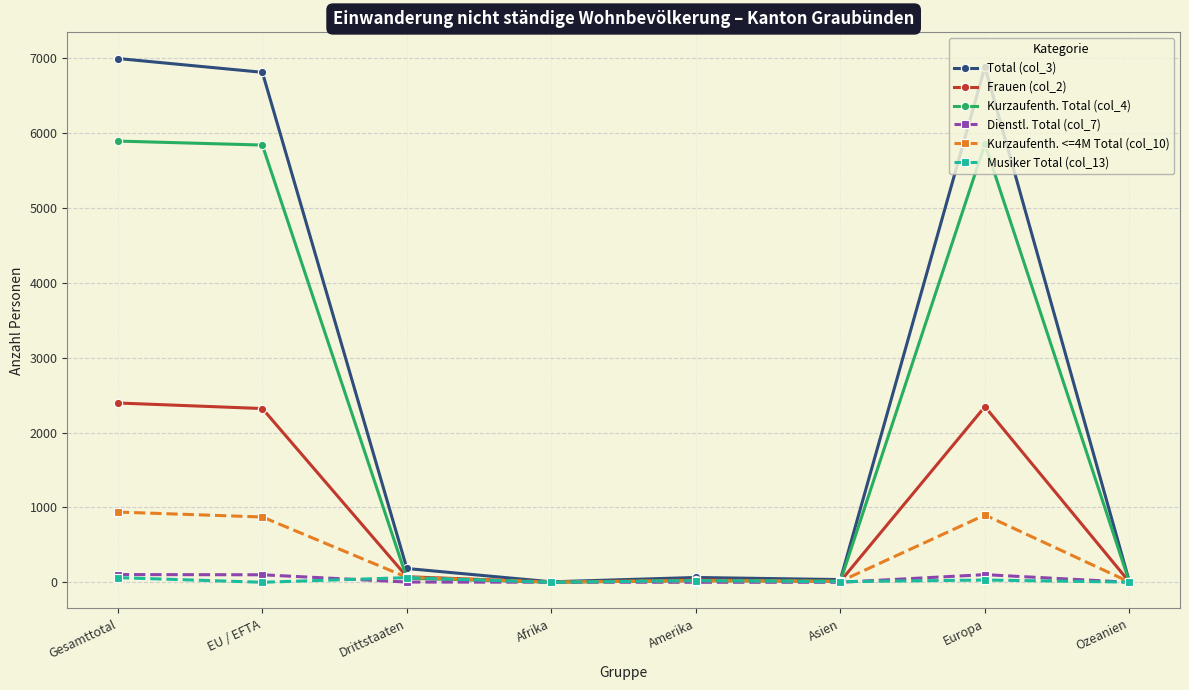

At which category does the chart reach its peak across all series?

Gesamttotal